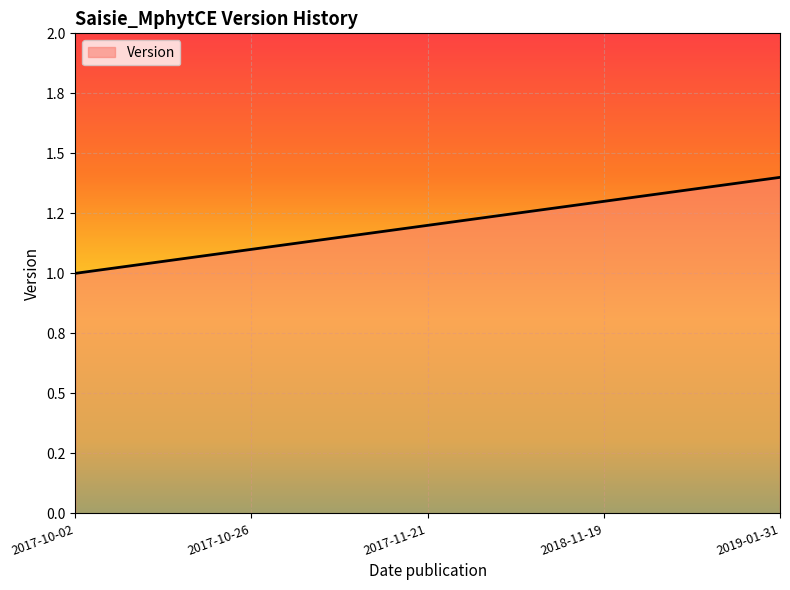

Between 2018-11-19 and 2019-01-31, which is larger?

2019-01-31